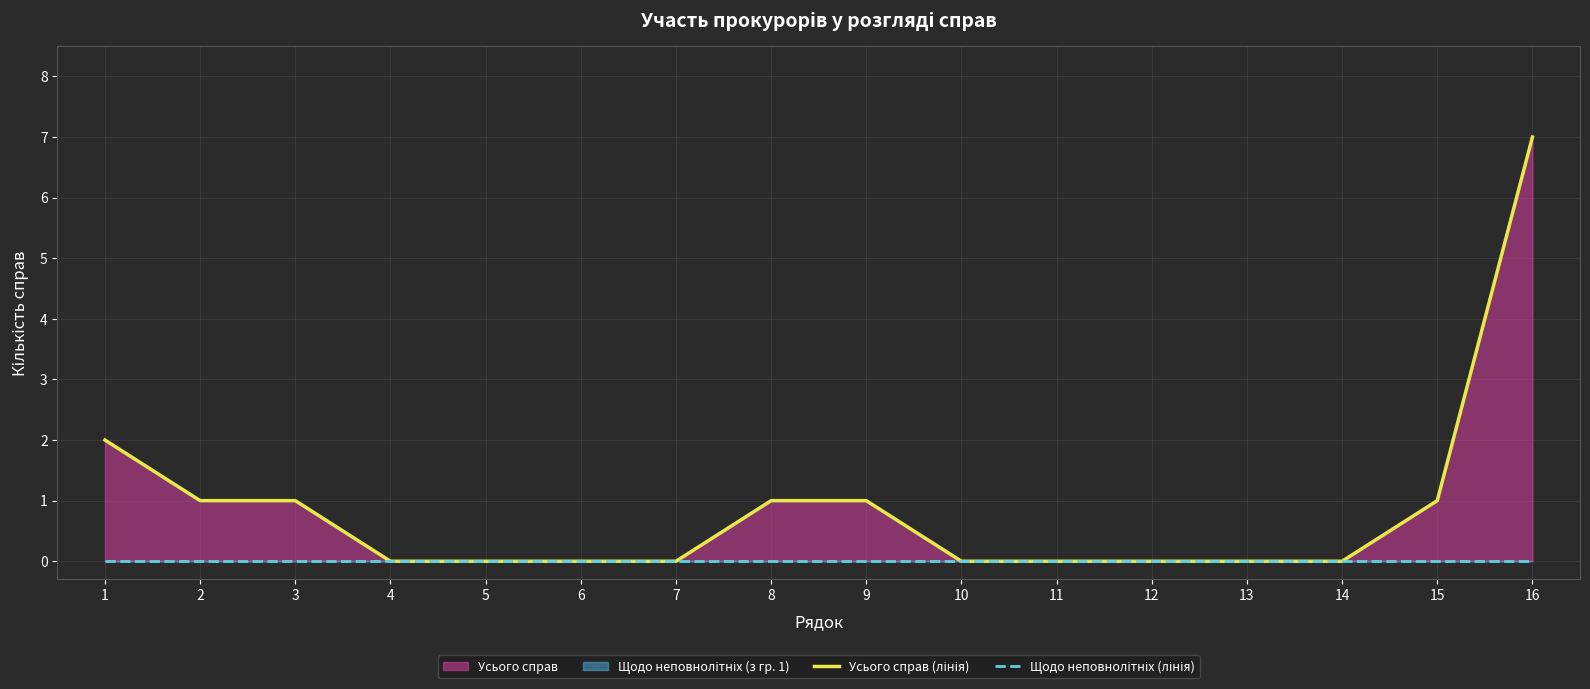

Which series has the largest range (max minus min)?

Усього справ (лінія)